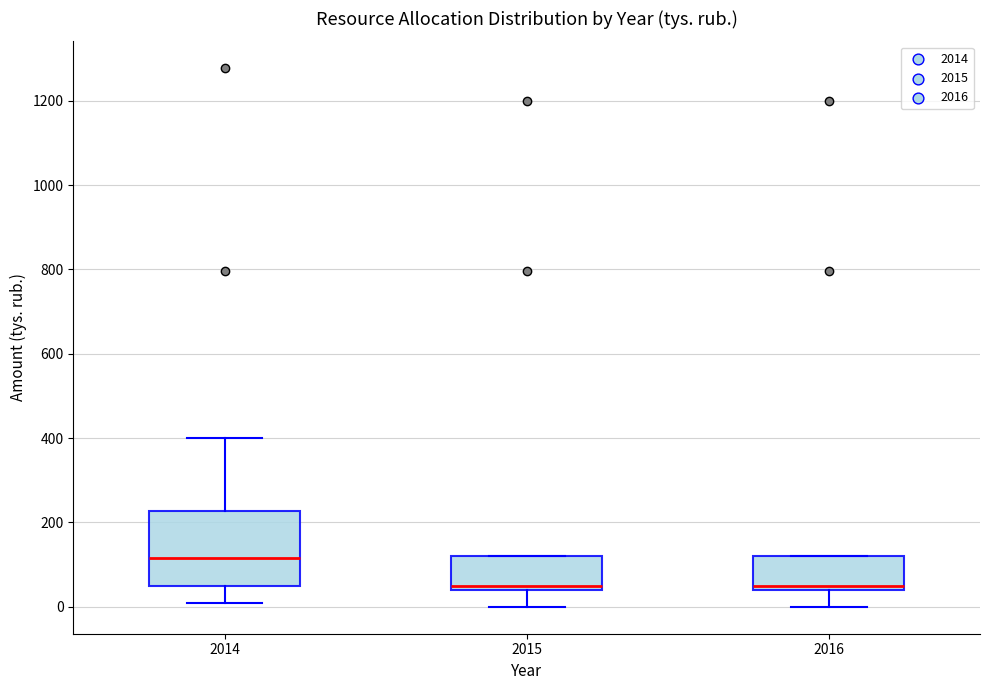

Reading left to right, transcribe this box plot: for each box, give where its median line is, the range the box spans, and where its two whiskers end, as read against the y-axis. The values are not printed on the chart, so give them approximately, as read against the axis.

2014: median 120, box 60 to 220, whiskers 0 to 400
2015: median 60, box 40 to 120, whiskers 0 to 120
2016: median 60, box 40 to 120, whiskers 0 to 120